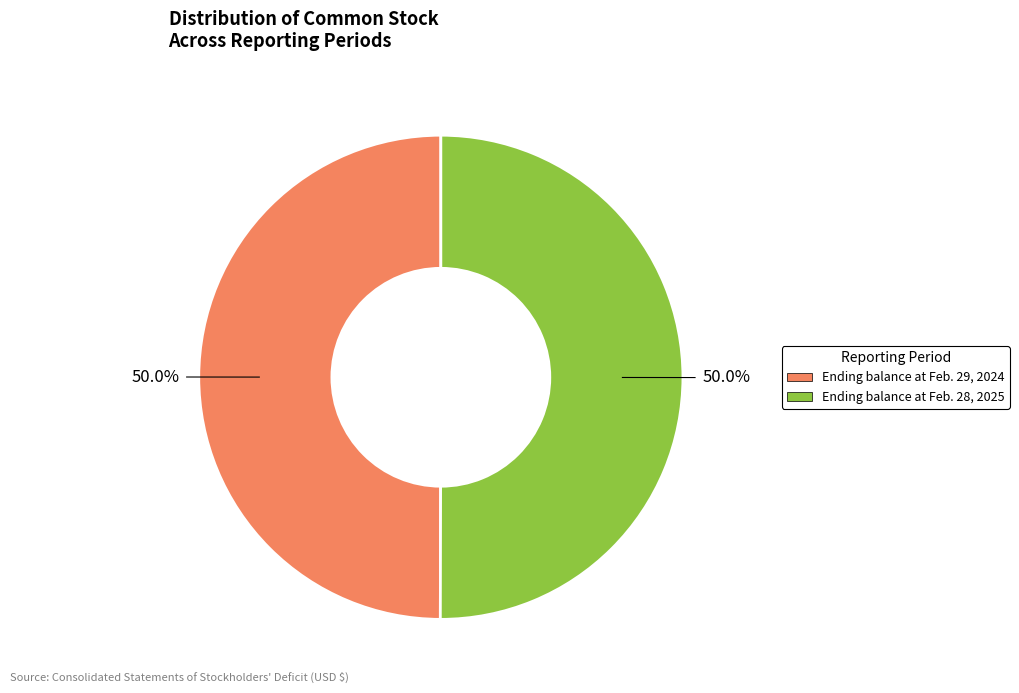

To the nearest percent, what is the combined percentage of Ending balance at Feb. 29, 2024 and Ending balance at Feb. 28, 2025?

100%